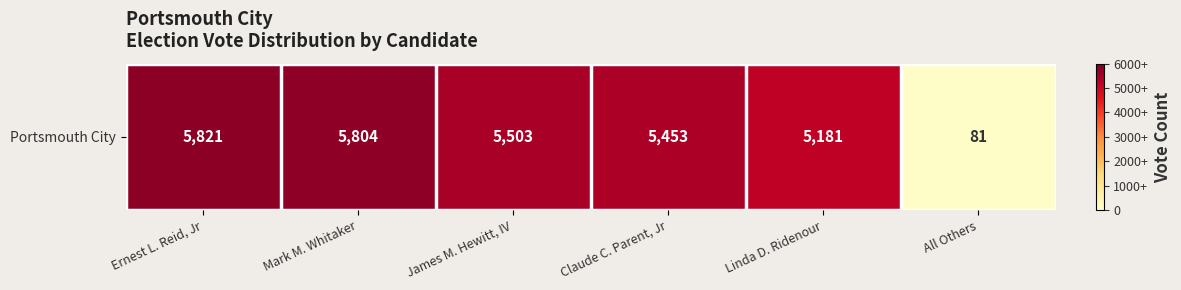

What is the smallest value displayed?

81